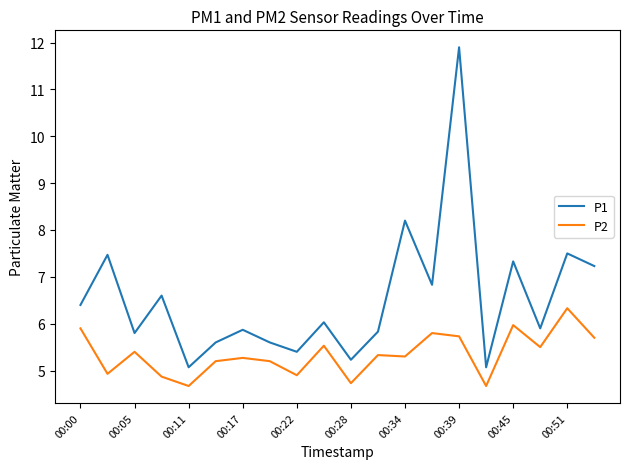

What is the maximum value for P1?

11.9